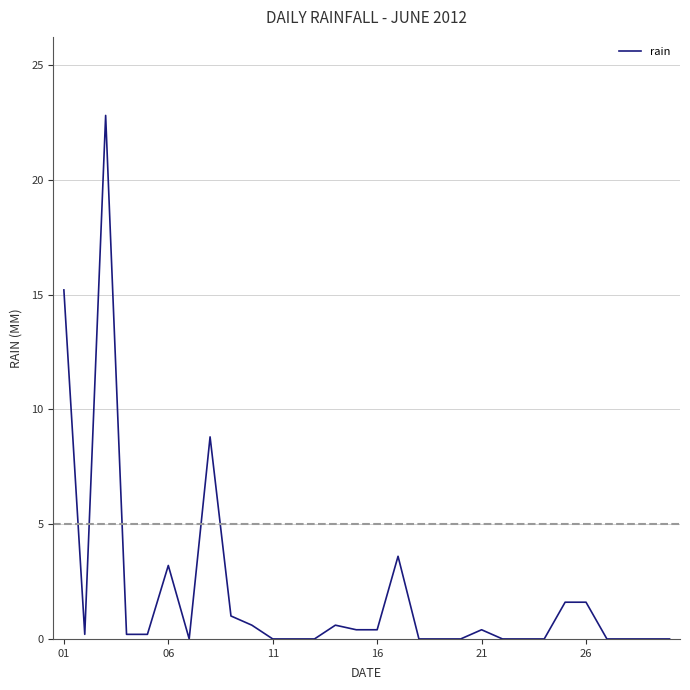

What is the maximum value shown in the chart?

22.8